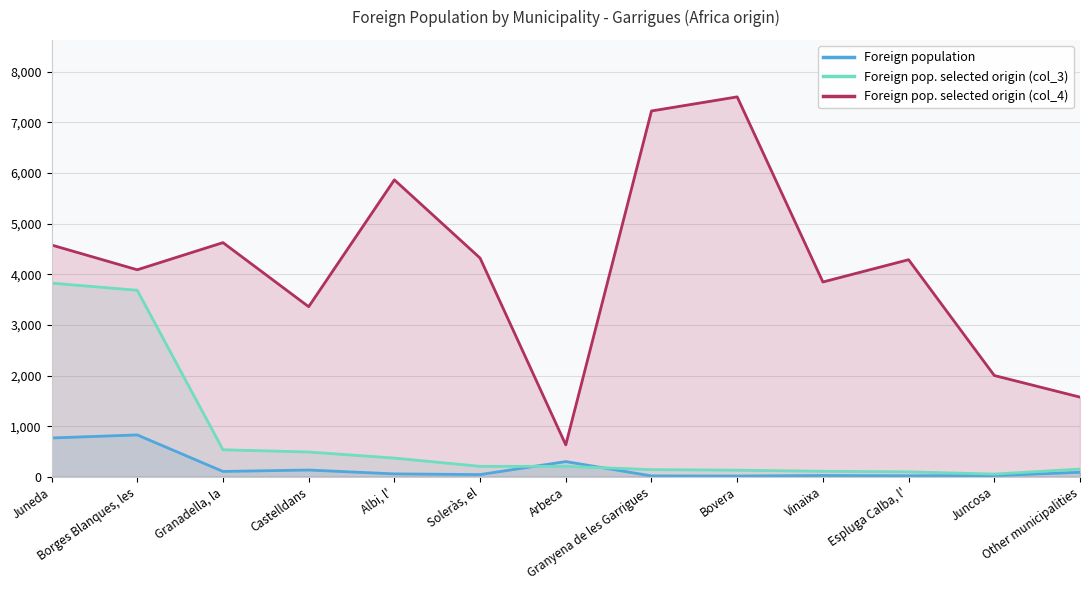

Which series has the widest spread of values?

Foreign pop. selected origin (col_4)